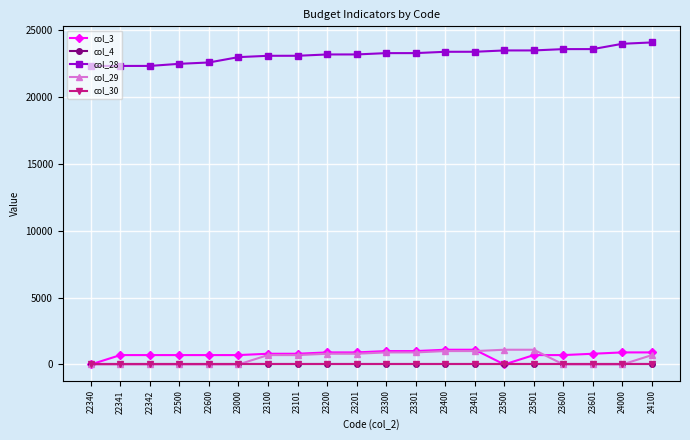

What is the difference between the second highest and minimum values in the col_3 series?

1100